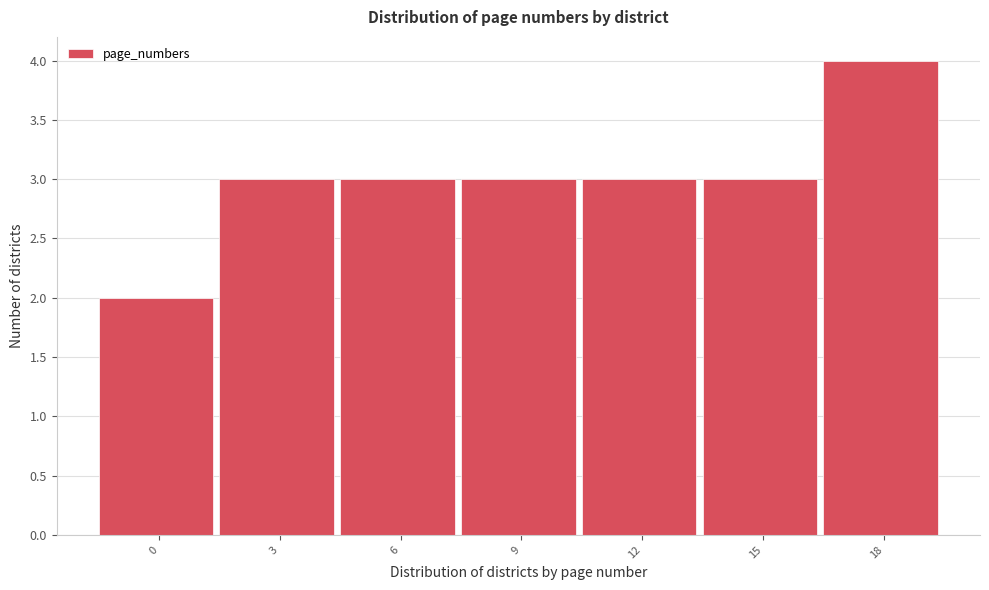

Reading left to right, extract all data points from this chart.

0=2	3=3	6=3	9=3	12=3	15=3	18=4